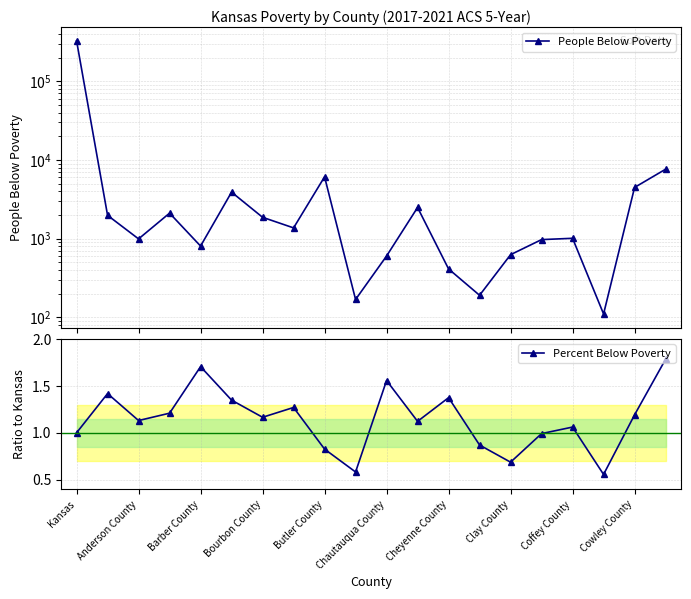

How many distinct data groups are displayed?

2